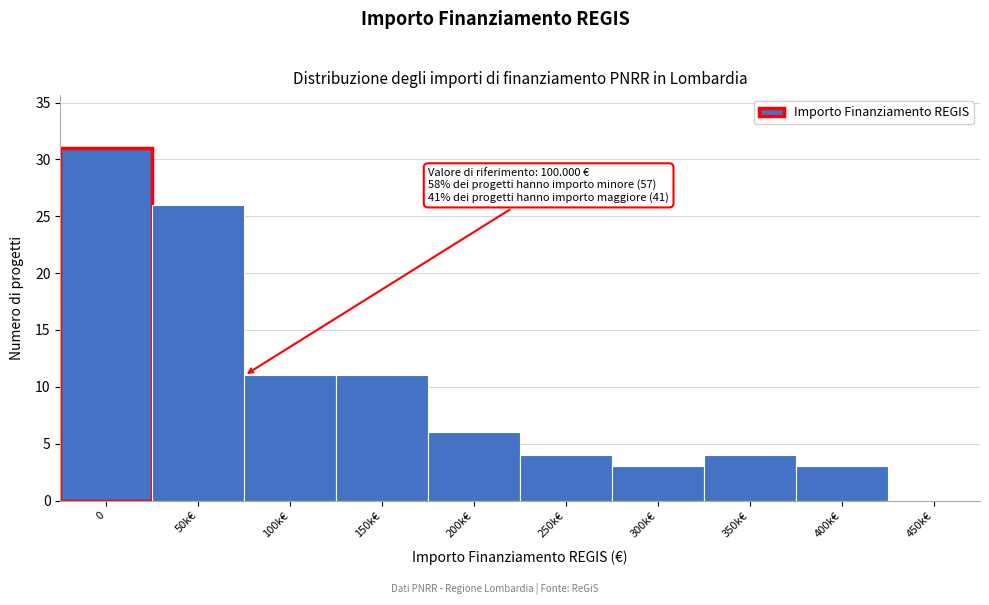

Reading left to right, extract all data points from this chart.

0=31	50k€=26	100k€=11	150k€=11	200k€=6	250k€=4	300k€=3	350k€=4	400k€=3	450k€=0